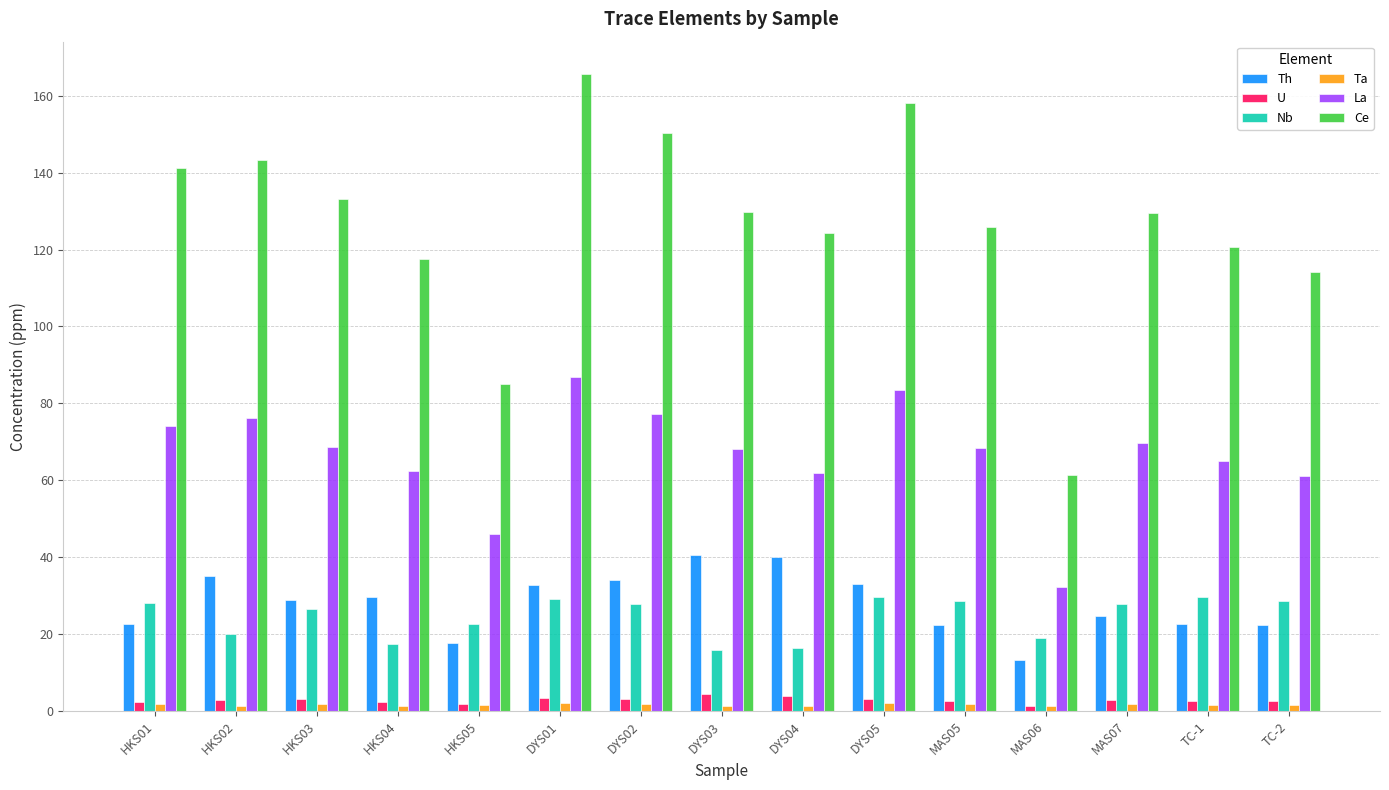

Where does the Ce series first go above 129?

HKS01